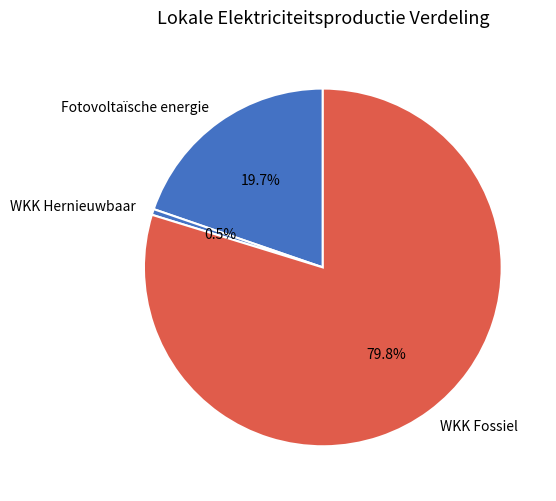

Between Fotovoltaïsche energie and WKK Fossiel, which is larger?

WKK Fossiel